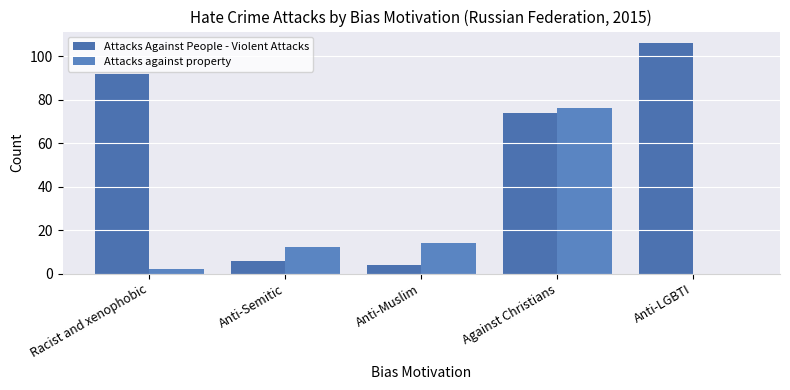

Are the bars grouped side by side (vs. stacked)?

Yes